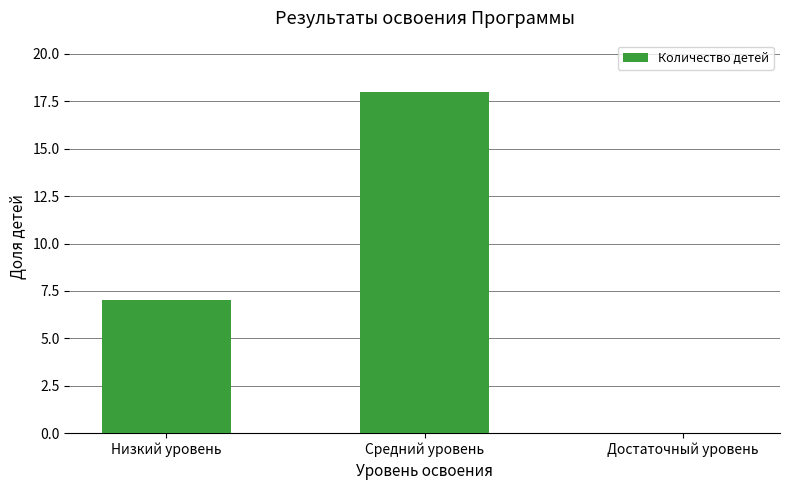

Where is the data nearest to the value 9?

Низкий уровень